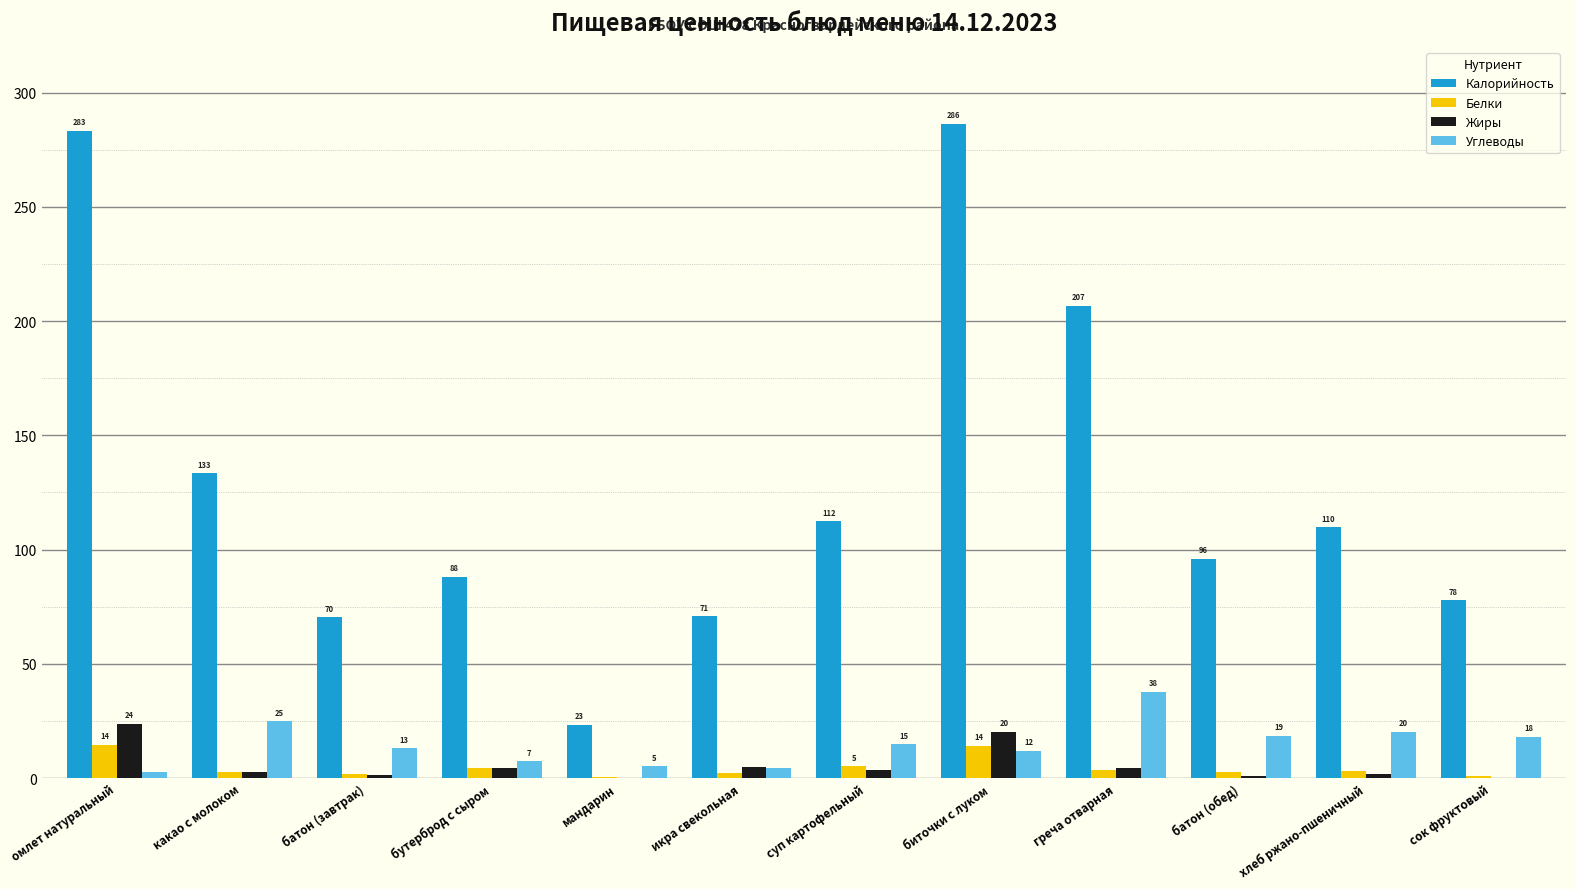

Is it true that Калорийность equals 70.4 at батон (завтрак)?

True